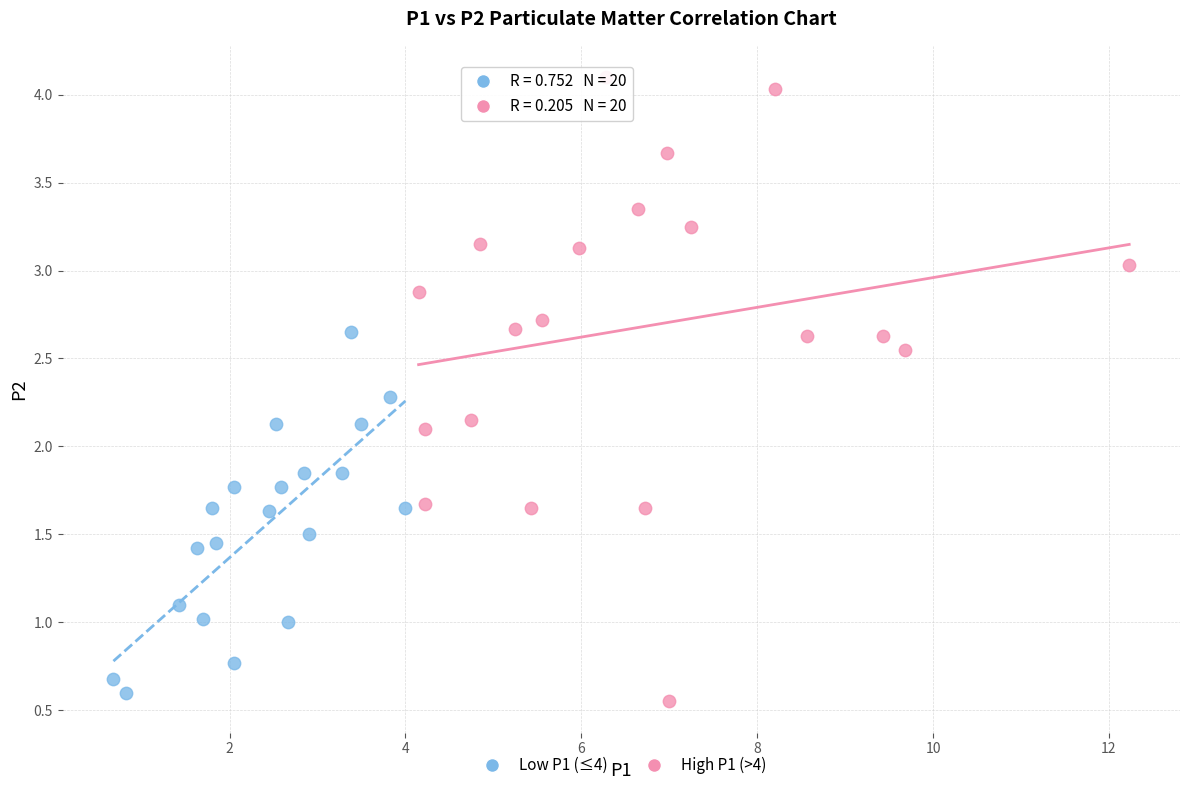

Which series has the widest spread of Y values?

High P1 (>4)